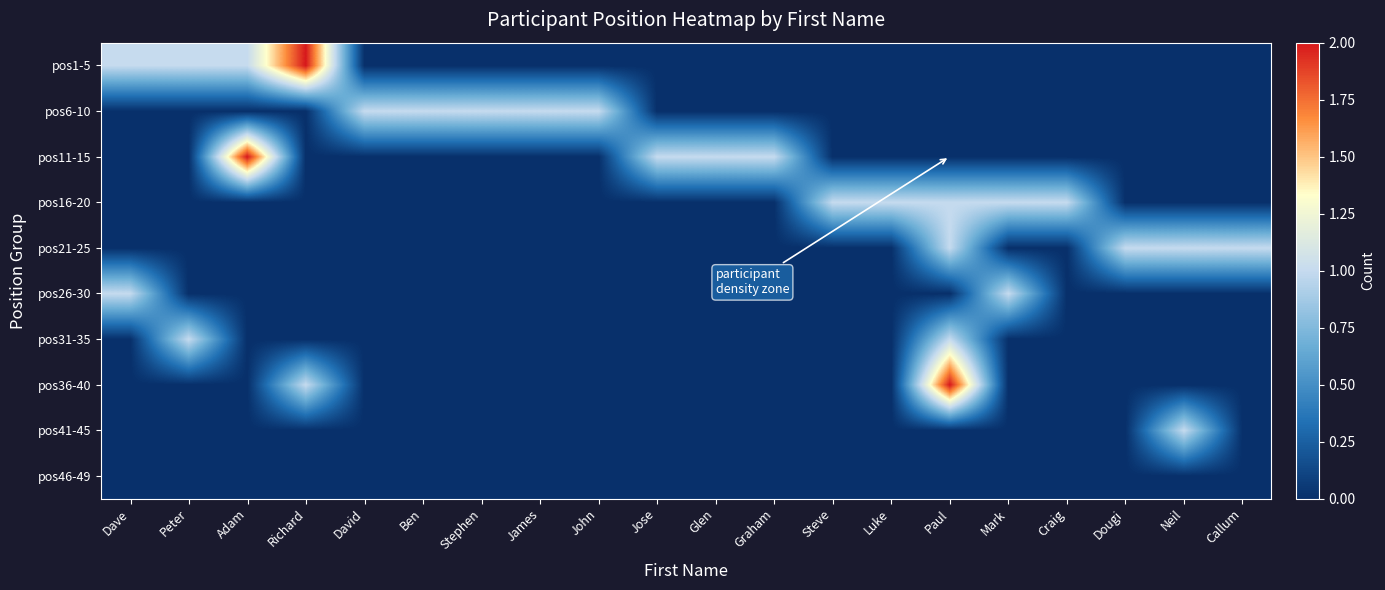

What is the total value across all series at Neil?

2